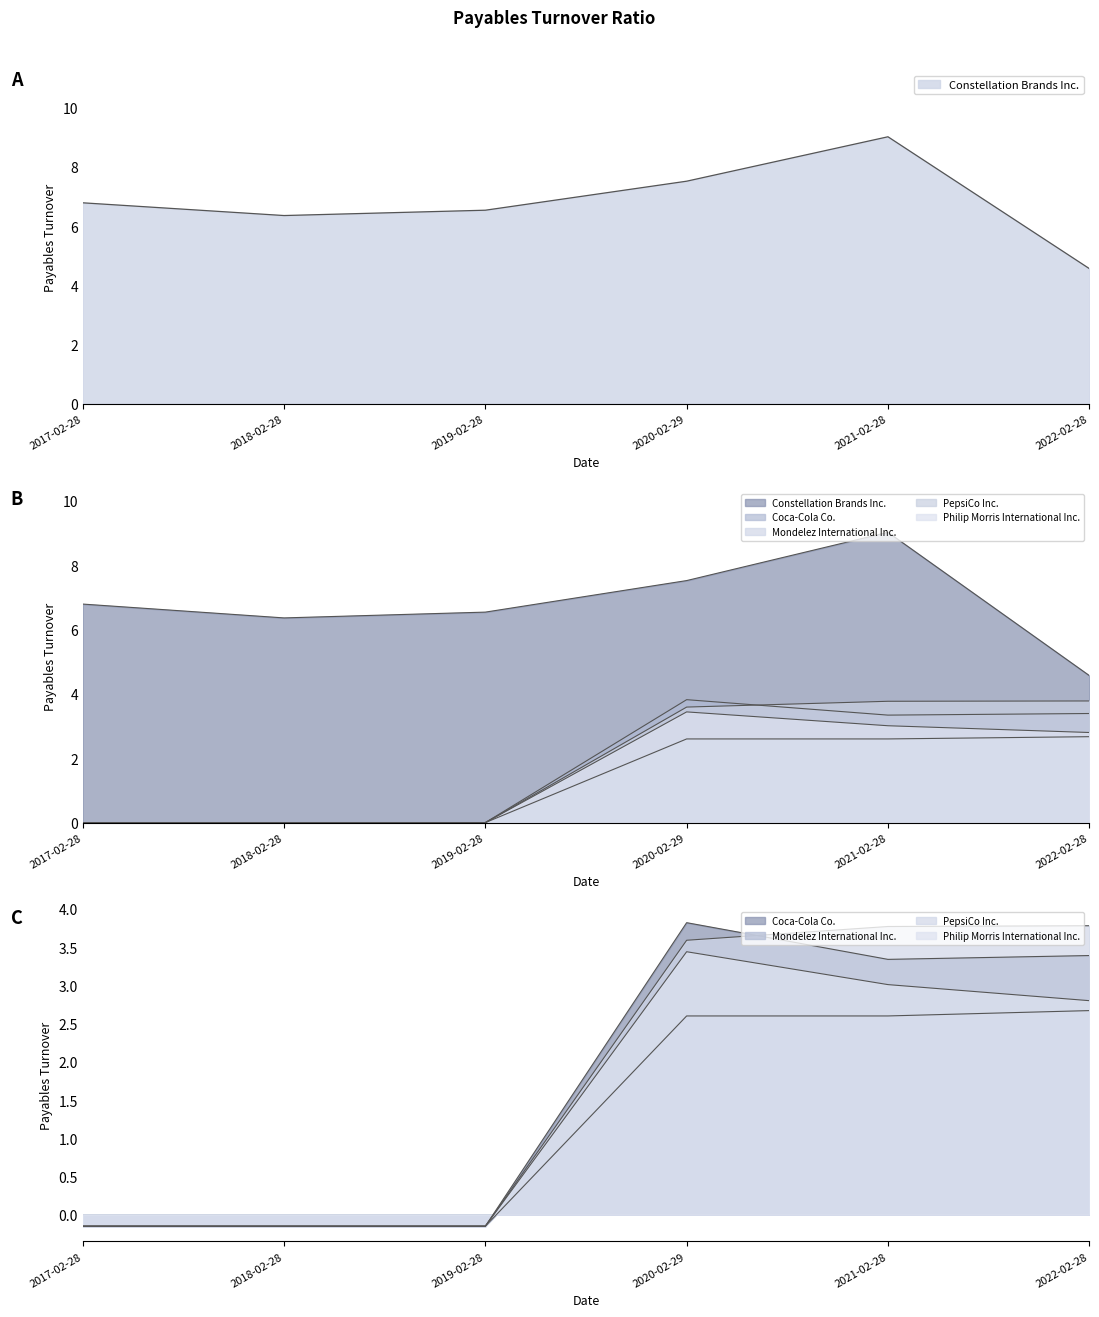

What are all the series names shown in the legend?

Constellation Brands Inc., Coca-Cola Co., Mondelez International Inc., PepsiCo Inc., Philip Morris International Inc.